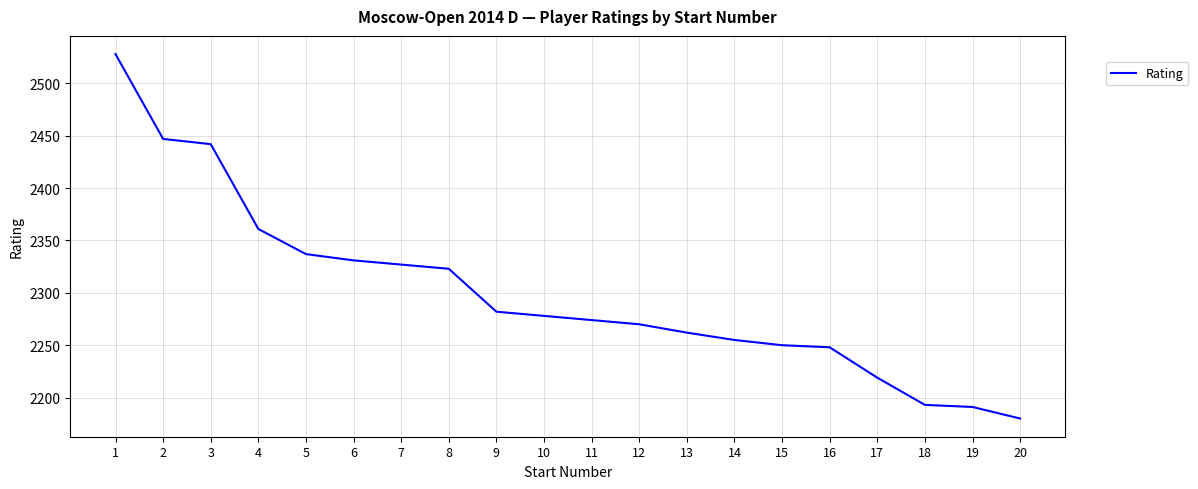

What is the difference between the values at 6 and 12?

61